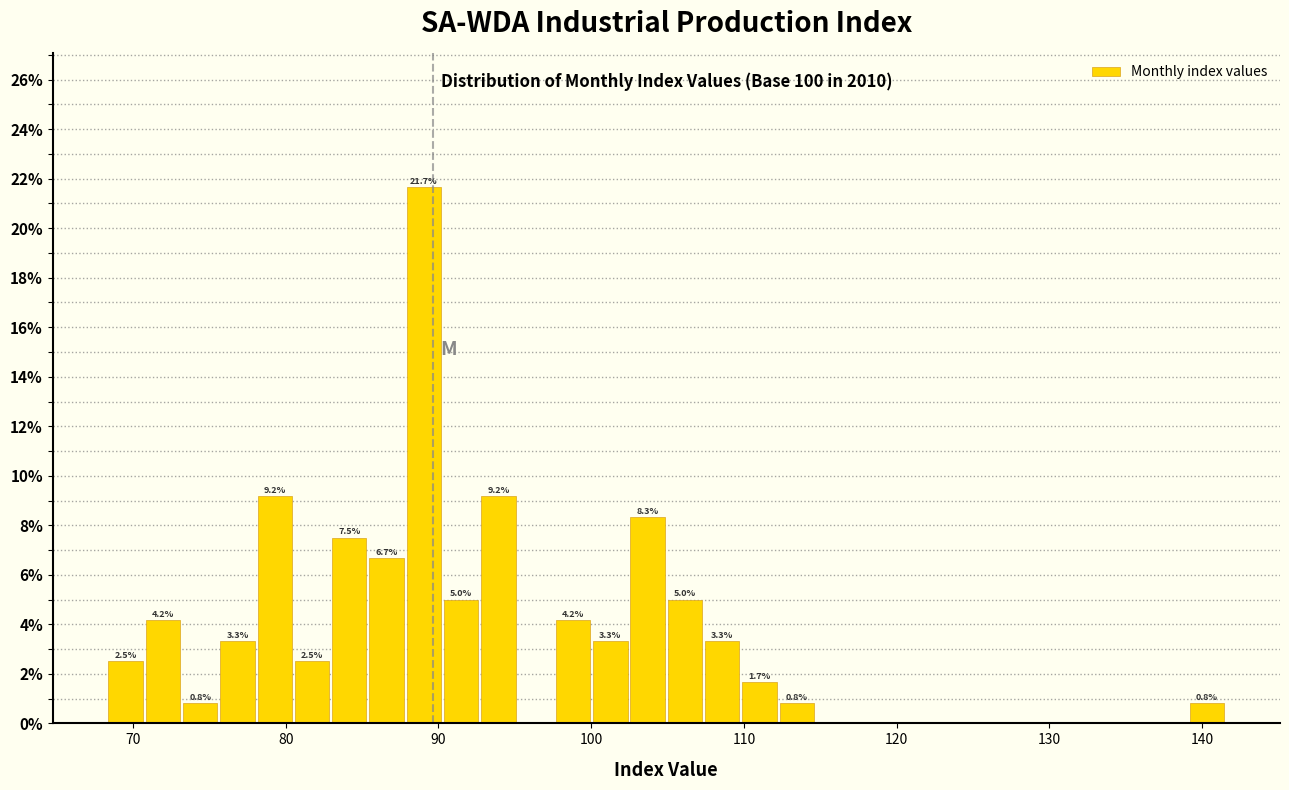

Read against the x-axis, roughly where is the centre of the tallest bar?

89